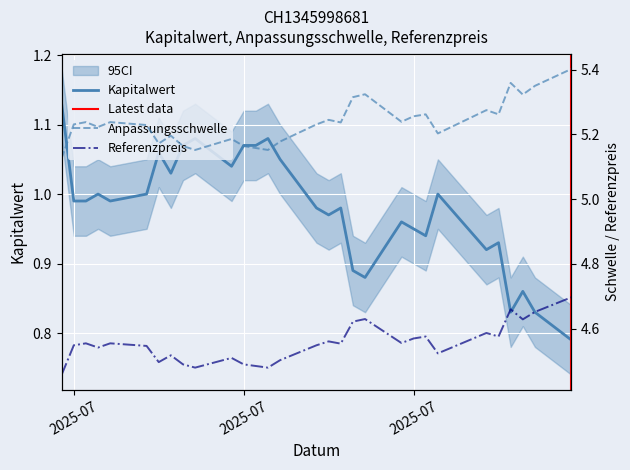

What is the label of the 11th point from the left?

2025-07-14